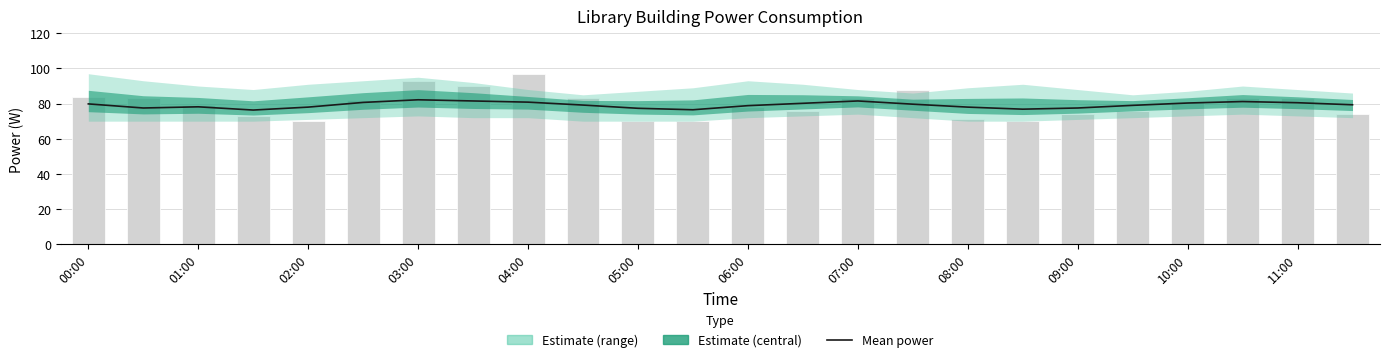

True or false: the data shows 53.7 at 02:00.

False